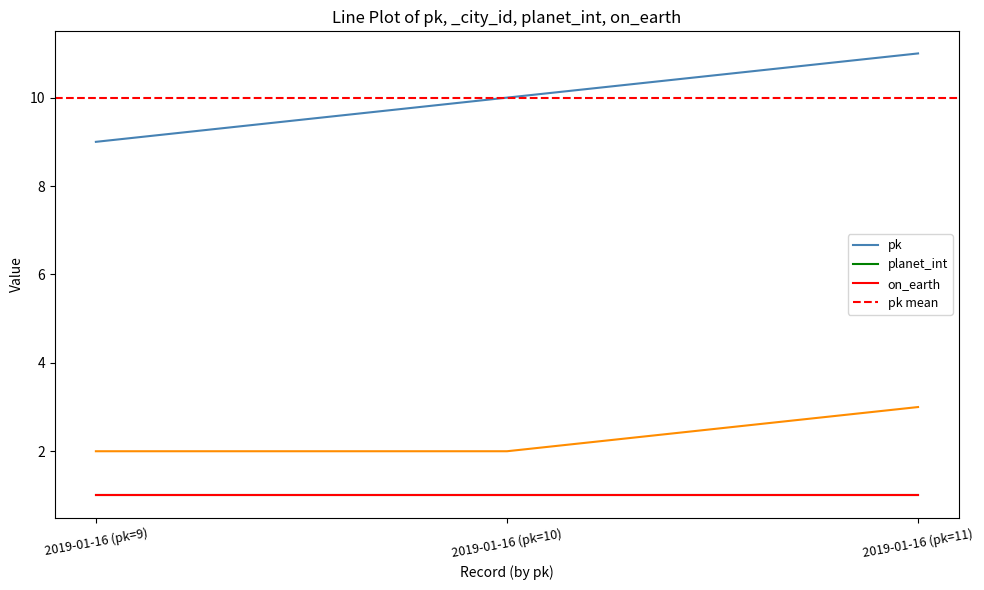

What is the label of the 3rd point from the left?

2019-01-16 (pk=11)